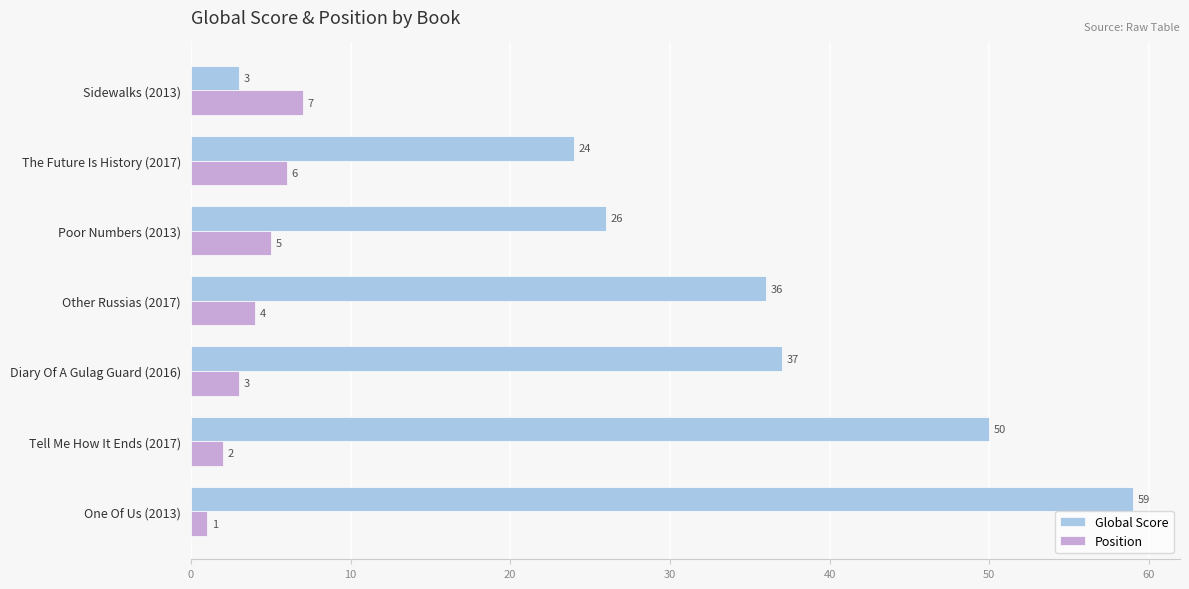

The value of Position at One Of Us (2013) is 1. True or false?

True